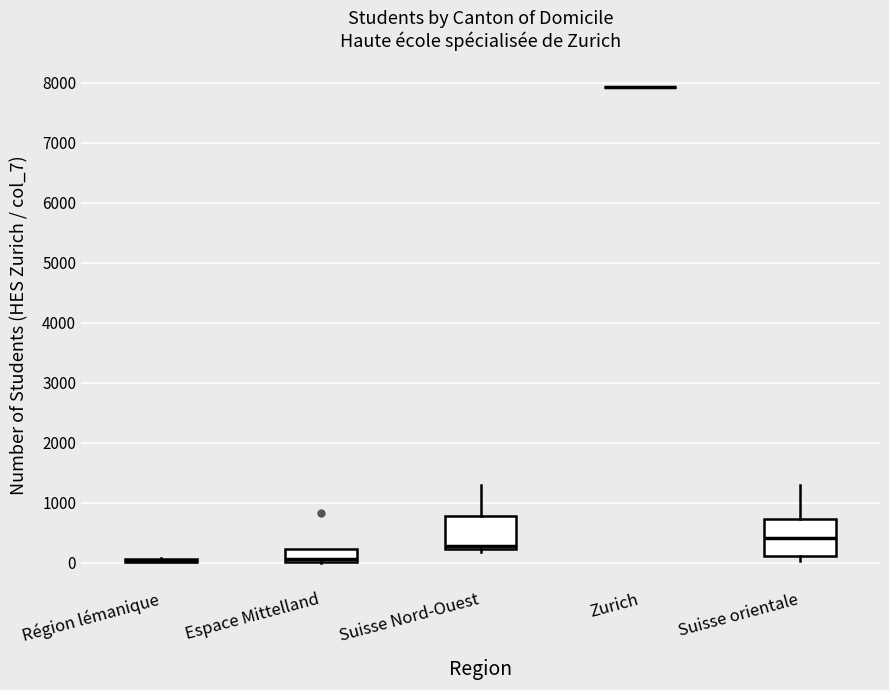

Where does the upper whisker of the box for Suisse orientale end on the y-axis? The values are not printed on the chart, so give them approximately, as read against the axis.

1300